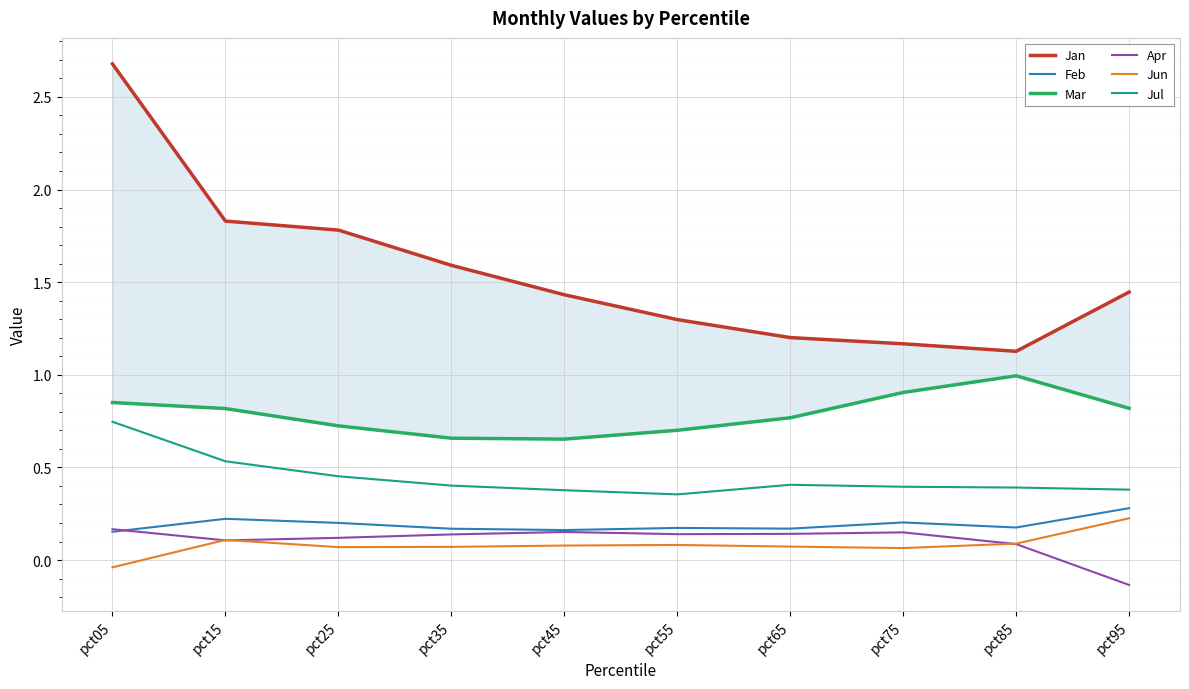

How many interior local peaks does the Jul series have?

1